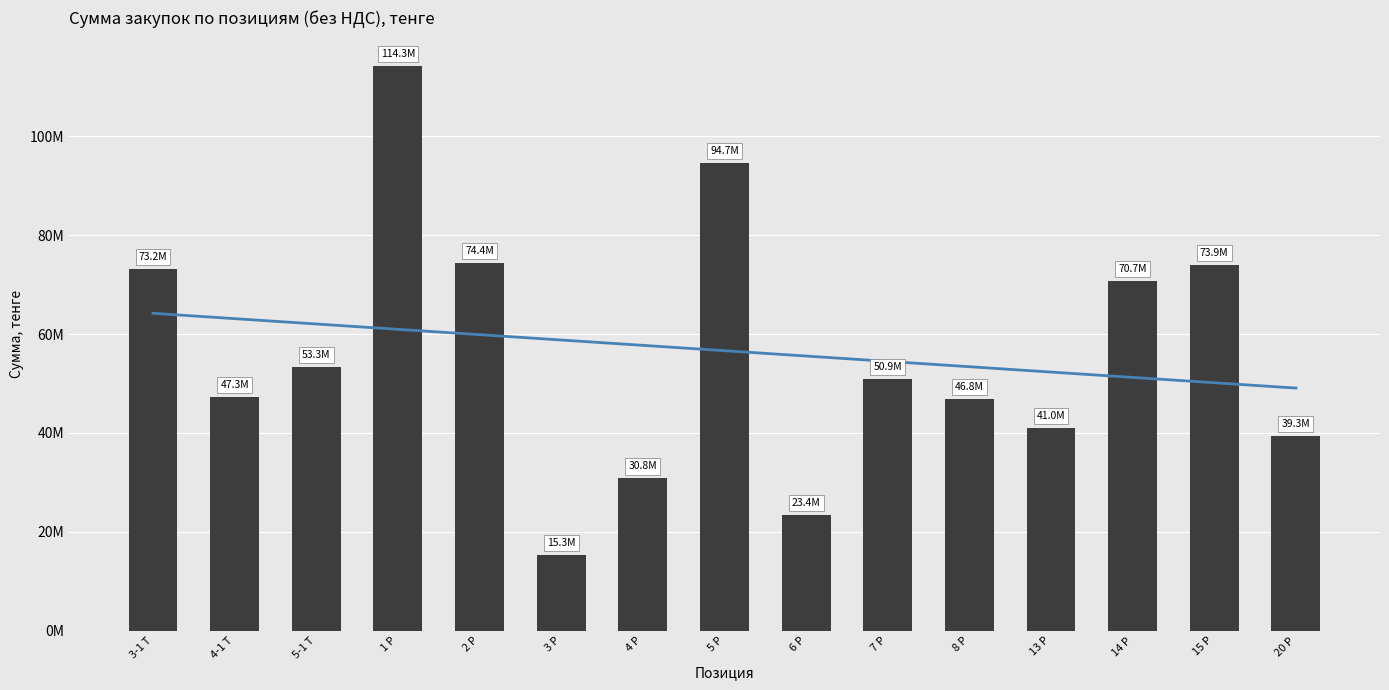

Where is Тренд nearest to the value 56627779?

5 Р